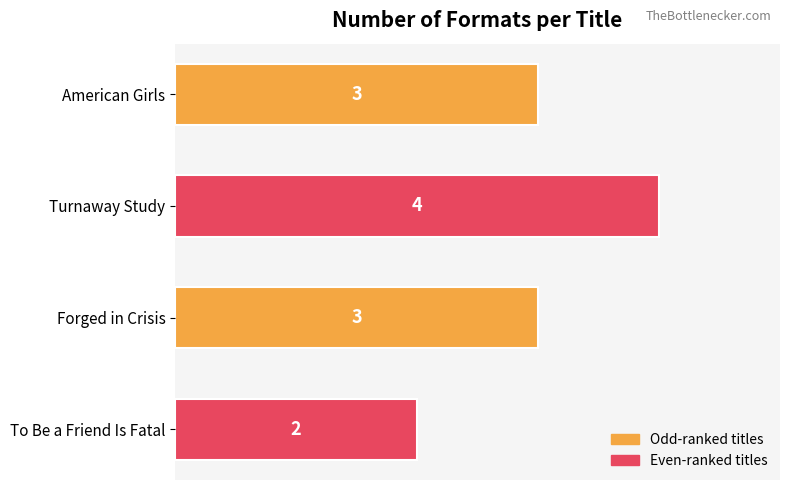

Reading top to bottom, what are all the values shown in this chart?

3	4	3	2